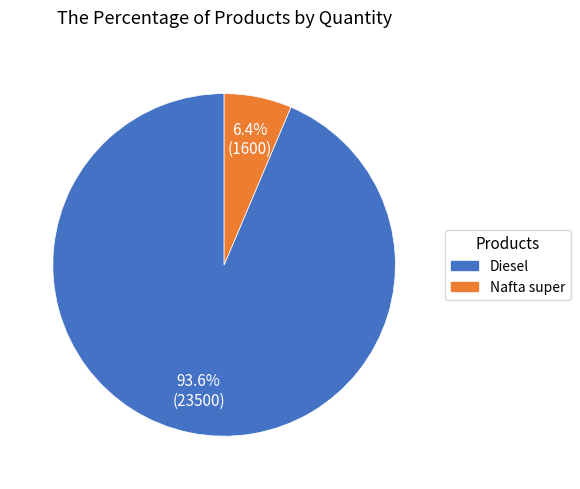

Between Nafta super and Diesel, which is larger?

Diesel